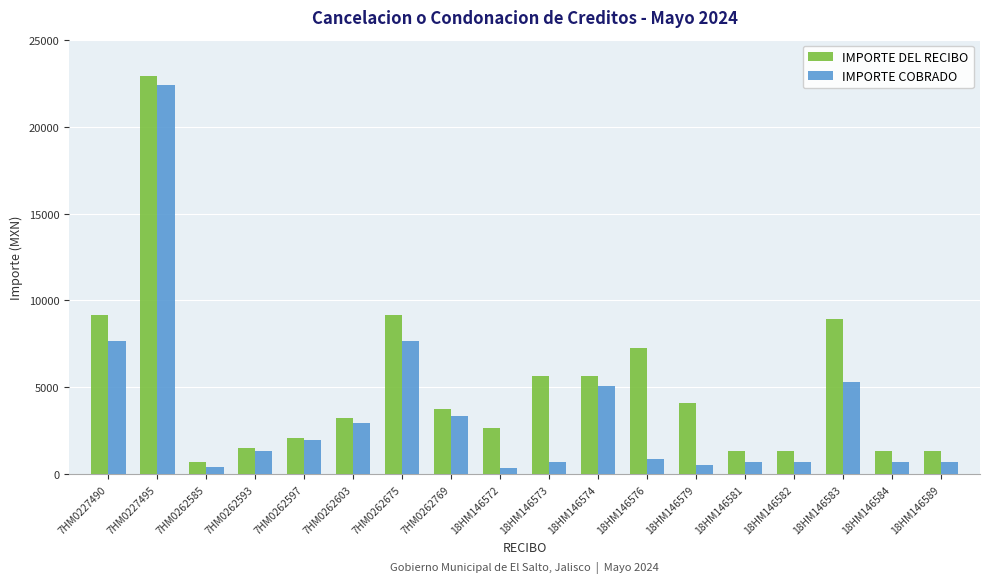

At 18HM146579, list the series in order from largest to smallest.

IMPORTE DEL RECIBO, IMPORTE COBRADO